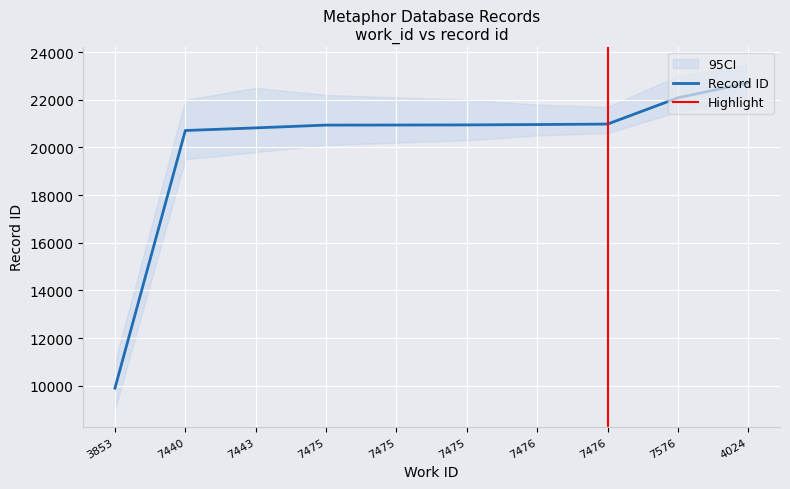

True or false: the data has more than 2 interior local peaks.

False